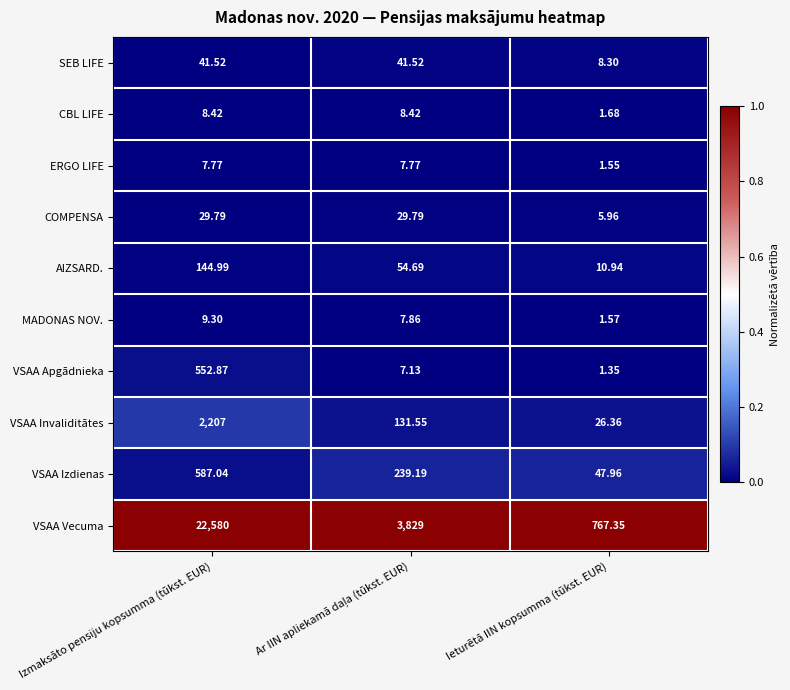

Which series has the largest total across all categories?

VSAA Vecuma